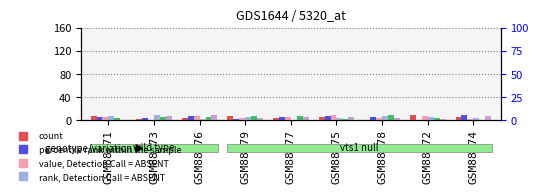

Rank the series by their maximum value, from lowest to highest.

col_5, col_3, col_4, col_8, col_7, col_2